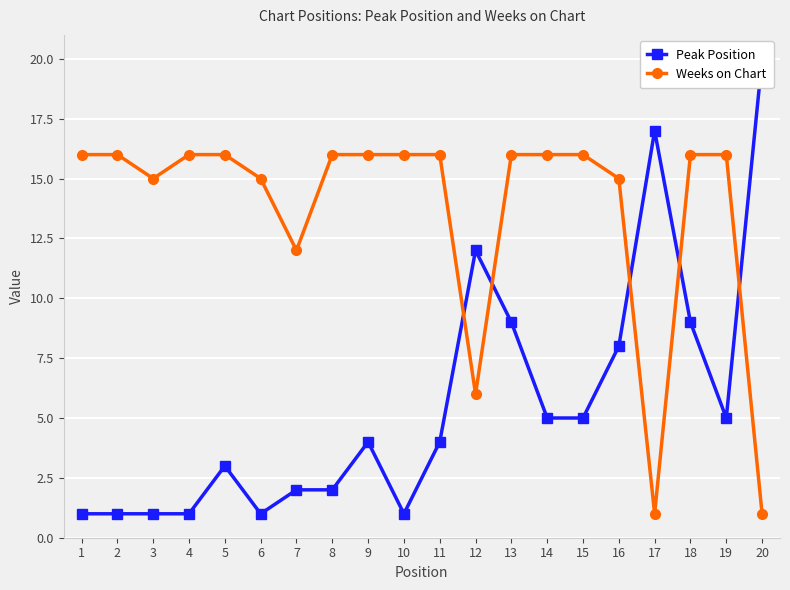

What is the approximate value of Peak Position at 16, to the nearest 5?

10